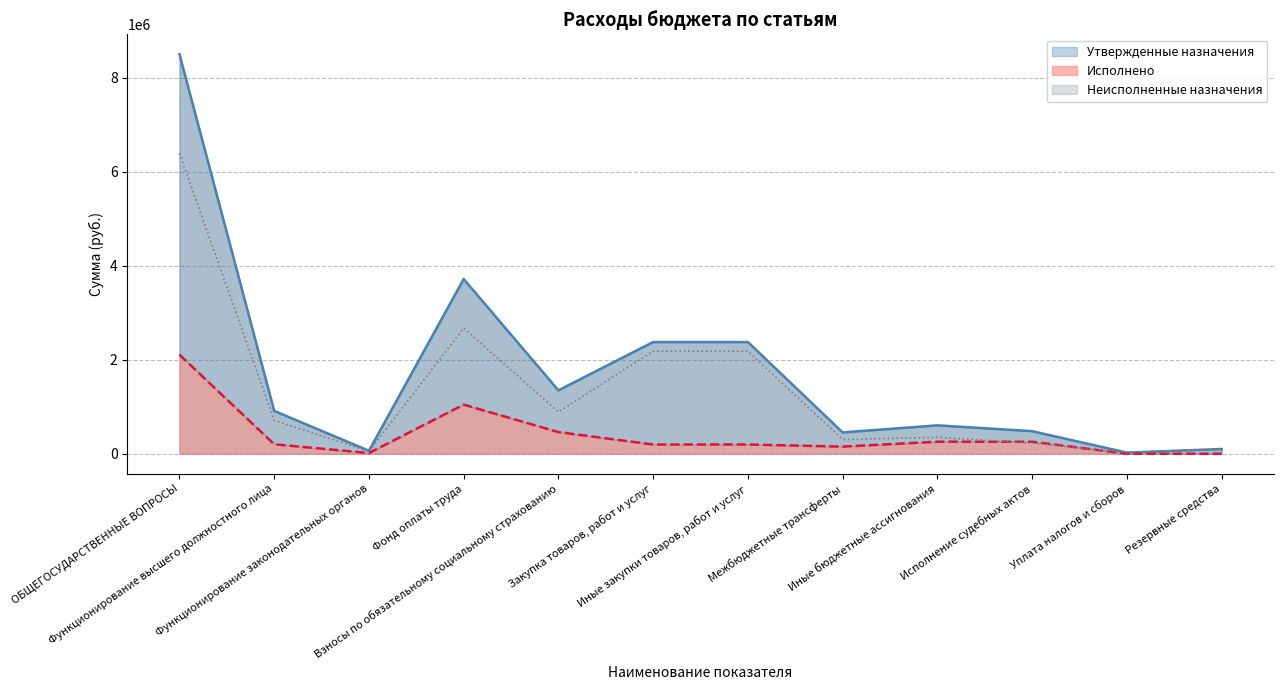

After their last crossing, which series has the higher values: Неисполненные назначения or Исполнено?

Неисполненные назначения